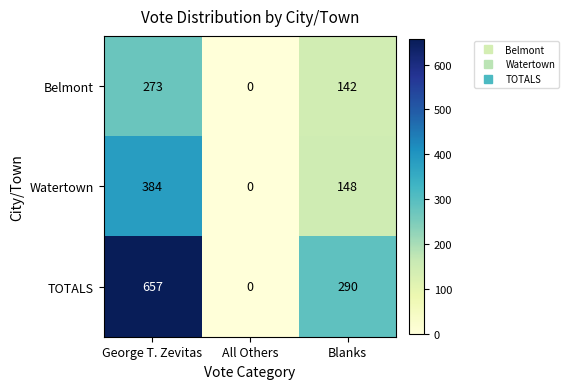

Between George T. Zevitas and All Others, which series saw the biggest shift?

TOTALS